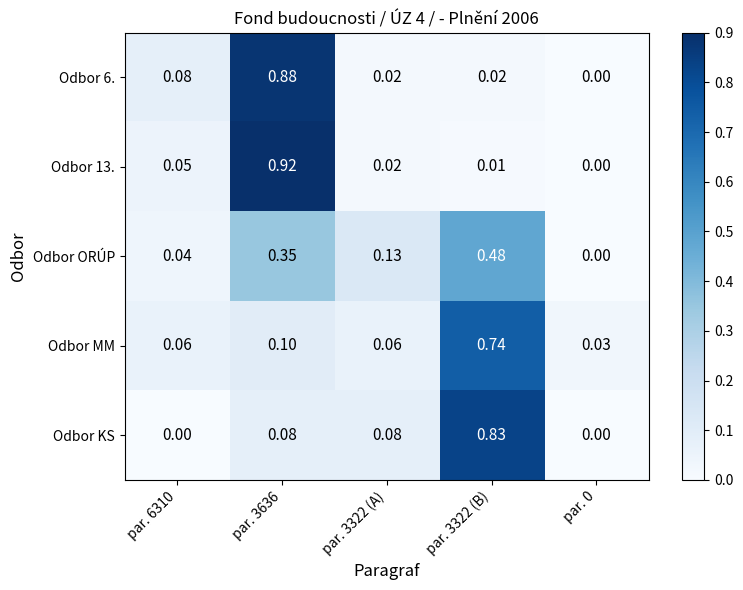

Between par. 3322 (A) and par. 0, which series saw the biggest shift?

Odbor ORÚP